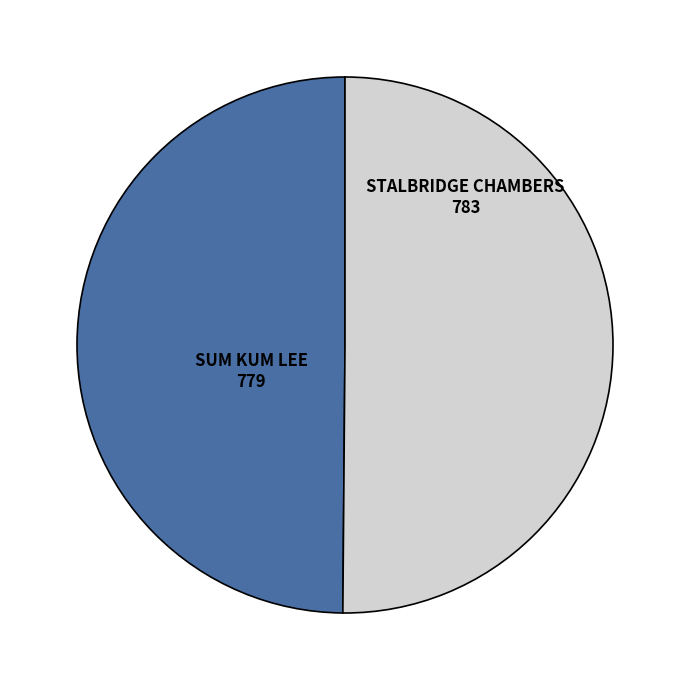

Do SUM KUM LEE and STALBRIDGE CHAMBERS together represent more than half of the pie?

Yes